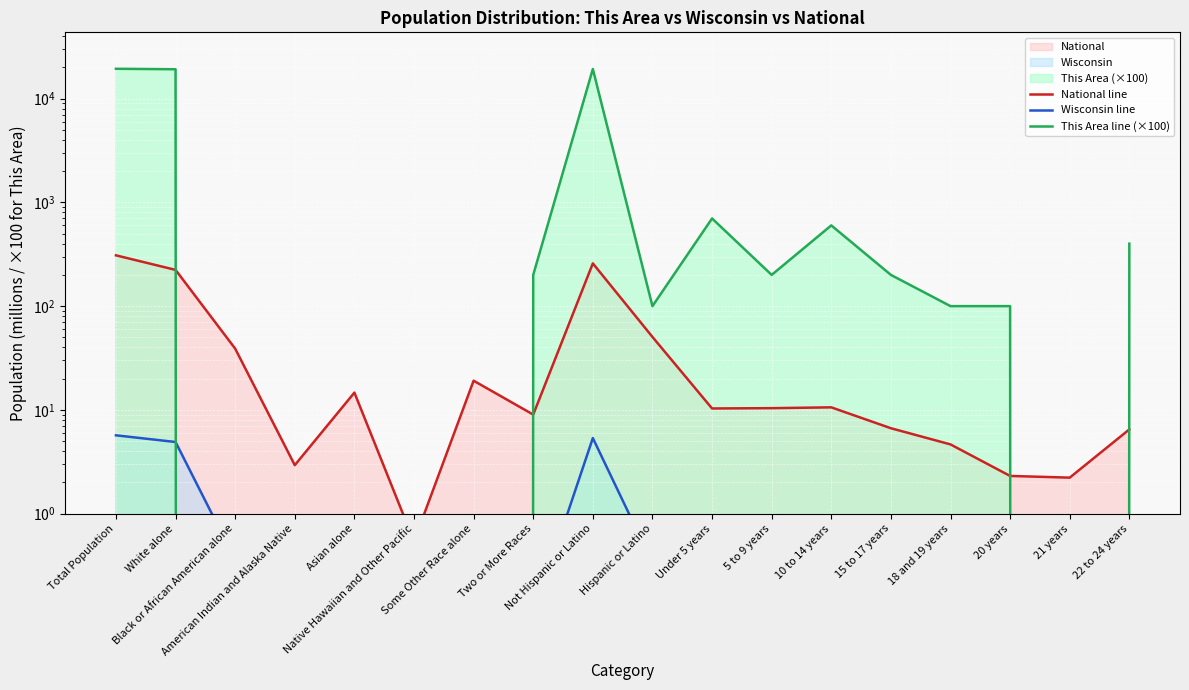

At which label does National line reach its peak?

Total Population